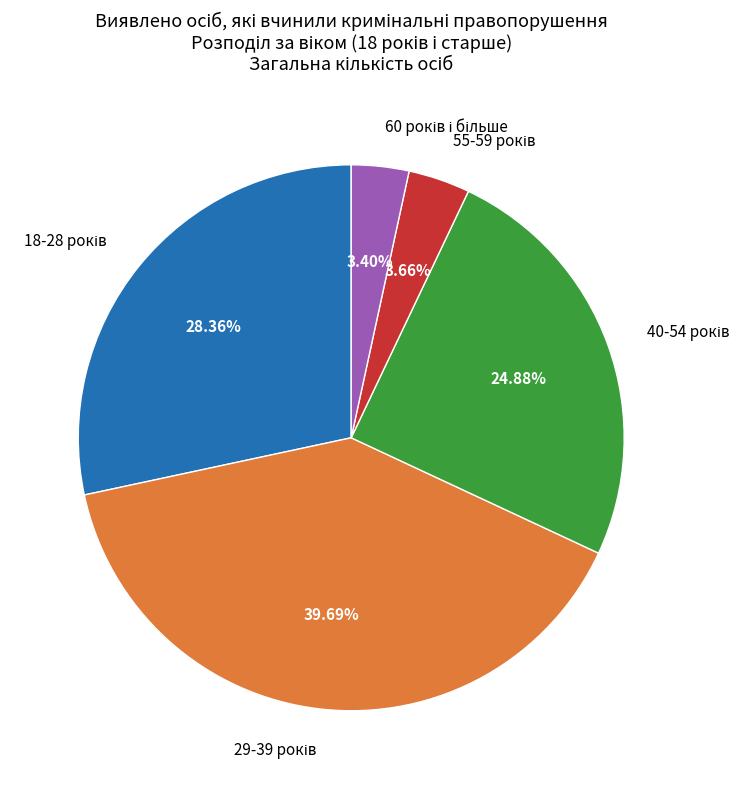

Is there any slice that represents more than half of the pie?

No